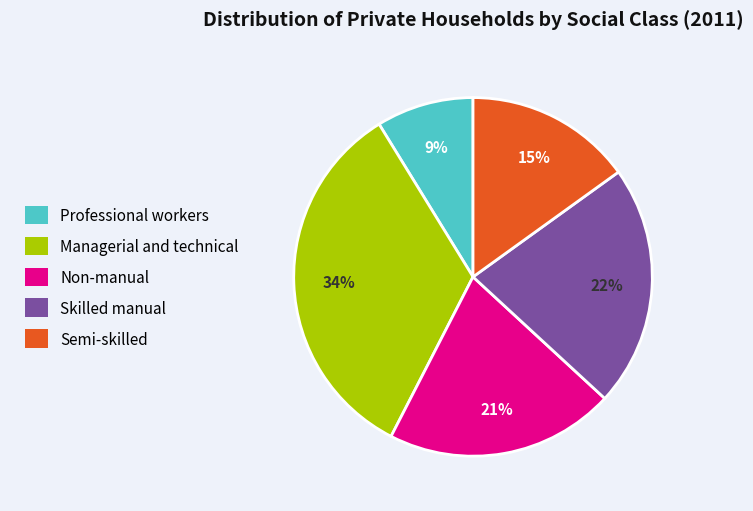

What is the smallest slice in the pie chart?

Professional workers